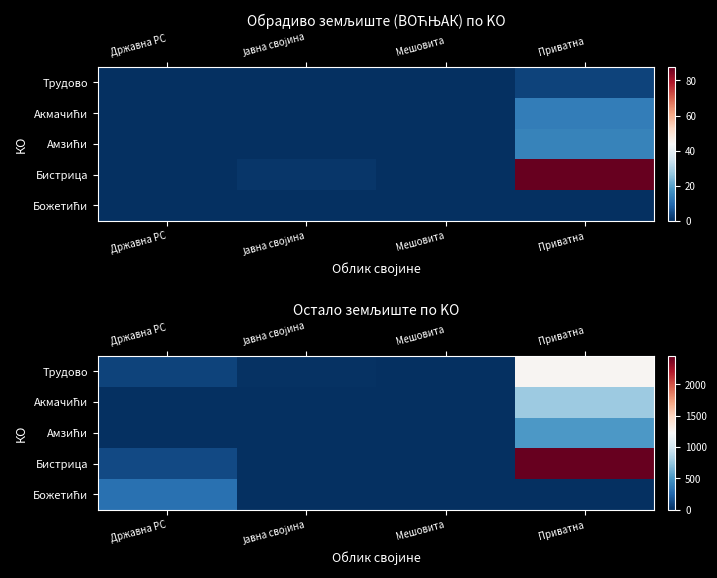

Which has a higher value, Приватна or Мешовита?

Приватна